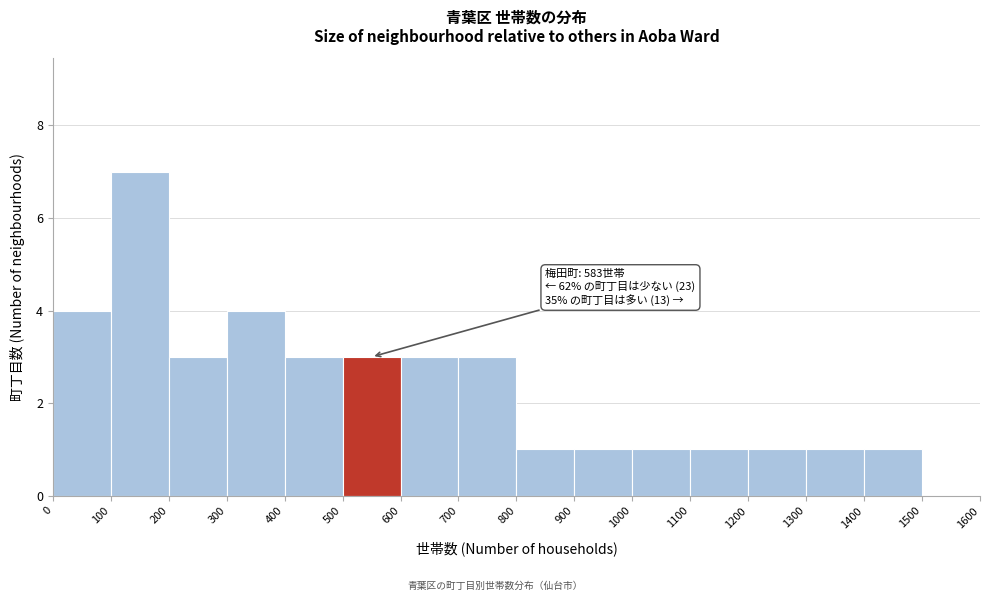

Which range on the x-axis has the tallest bar?

100 to 200